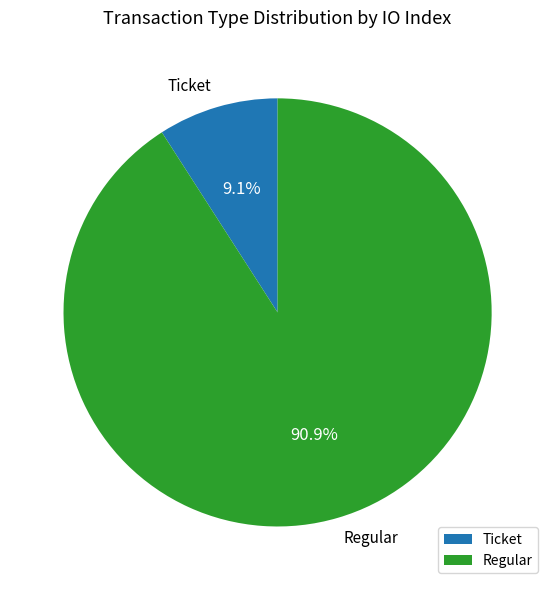

Combined, do Regular and Ticket account for over 50%?

Yes